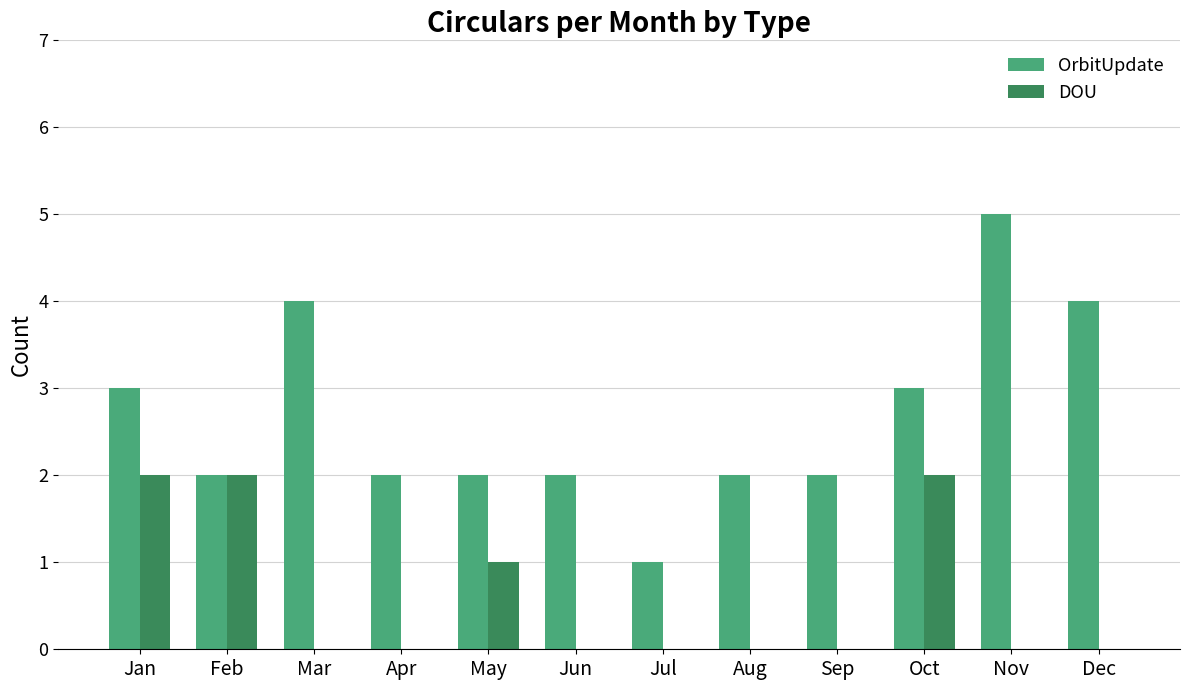

Is the value of DOU at May greater than the value of OrbitUpdate at Nov?

No